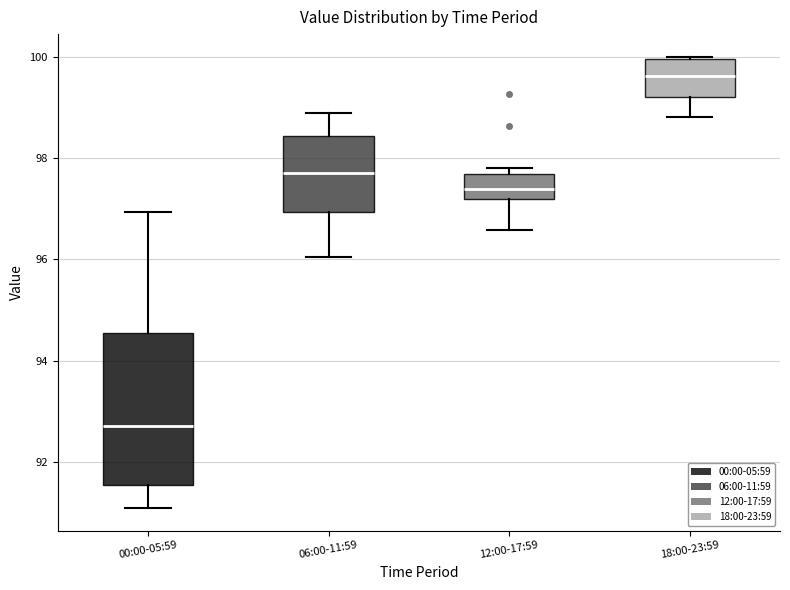

Comparing the boxes themselves (not the whiskers), which one is the tallest?

00:00-05:59